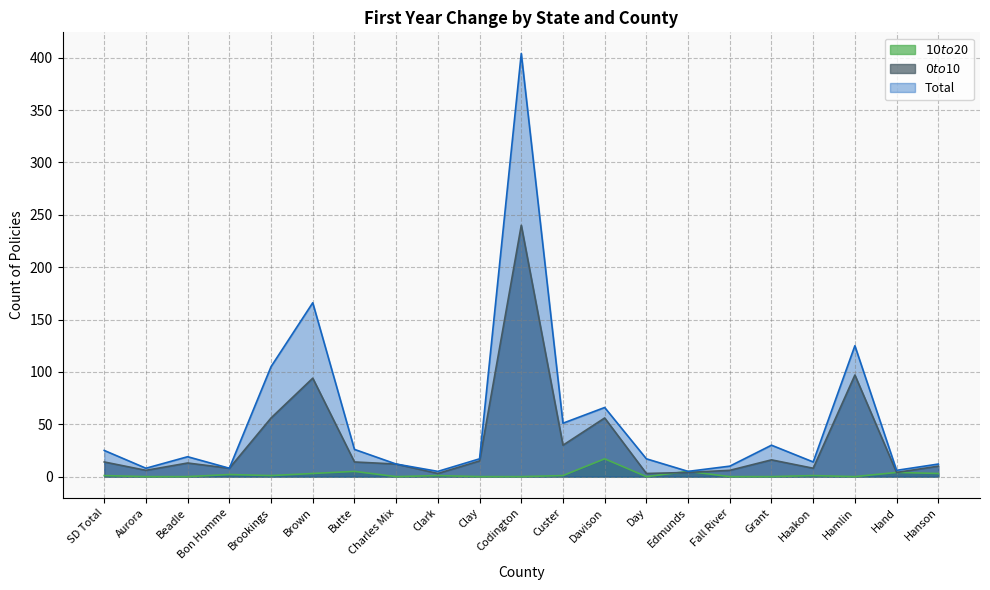

Reading left to right, transcribe all the data shown in this chart.

$10 to $20: SD Total=1	Aurora=0	Beadle=0	Bon Homme=2	Brookings=1	Brown=3	Butte=5	Charles Mix=0	Clark=1	Clay=0	Codington=0	Custer=1	Davison=17	Day=0	Edmunds=5	Fall River=0	Grant=0	Haakon=1	Hamlin=0	Hand=4	Hanson=3
Total: SD Total=25	Aurora=8	Beadle=19	Bon Homme=8	Brookings=105	Brown=166	Butte=26	Charles Mix=12	Clark=5	Clay=17	Codington=404	Custer=51	Davison=66	Day=17	Edmunds=5	Fall River=10	Grant=30	Haakon=14	Hamlin=125	Hand=6	Hanson=12
$0 to $10: SD Total=14	Aurora=6	Beadle=13	Bon Homme=8	Brookings=56	Brown=94	Butte=14	Charles Mix=12	Clark=3	Clay=15	Codington=240	Custer=30	Davison=56	Day=3	Edmunds=4	Fall River=6	Grant=16	Haakon=8	Hamlin=97	Hand=4	Hanson=10